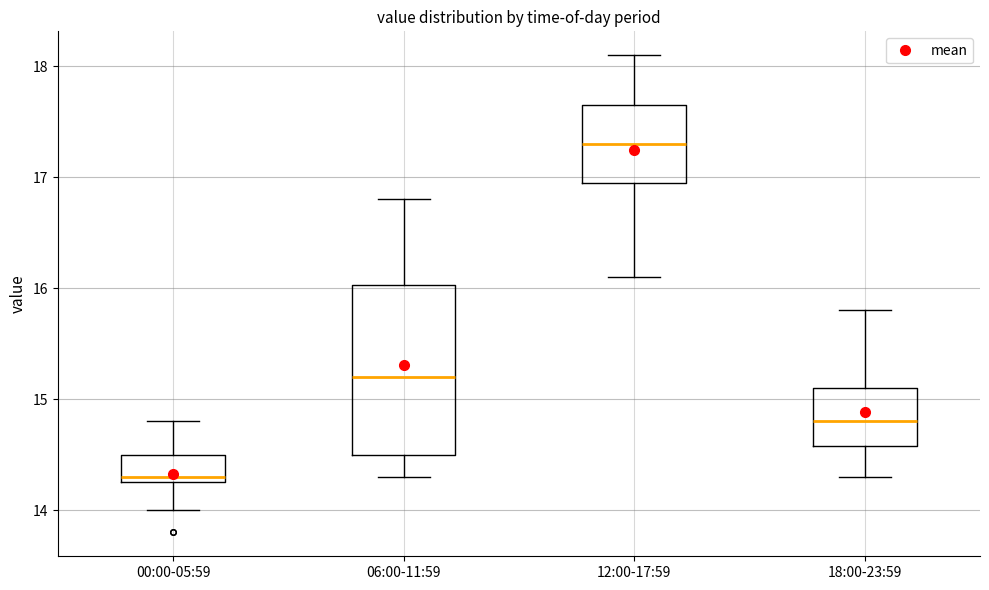

Reading left to right, read every box against the y-axis: the position of its median line, the range the box covers, and the ends of its whiskers. The values are not printed on the chart, so give them approximately, as read against the axis.

00:00-05:59: median 14.3 (just above the box's lower edge), box 14.3 to 14.5, whiskers 14.0 to 14.8
06:00-11:59: median 15.2, box 14.5 to 16.0, whiskers 14.3 to 16.8
12:00-17:59: median 17.3, box 17.0 to 17.7, whiskers 16.1 to 18.1
18:00-23:59: median 14.8, box 14.6 to 15.1, whiskers 14.3 to 15.8